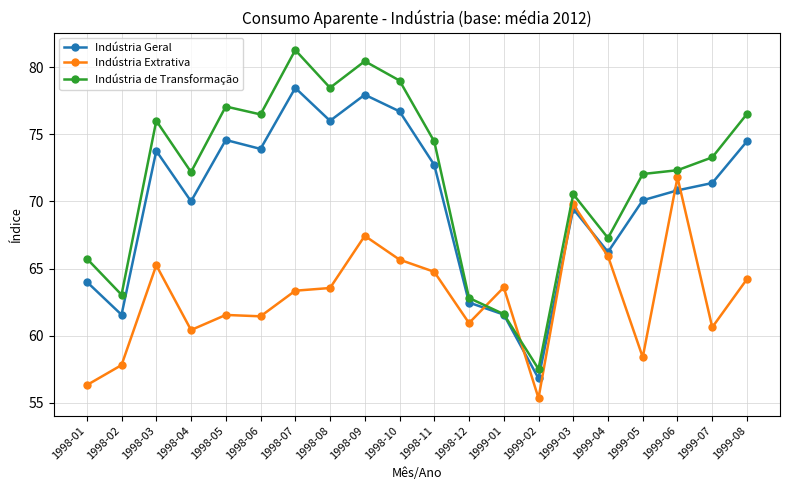

How many distinct data groups are displayed?

3